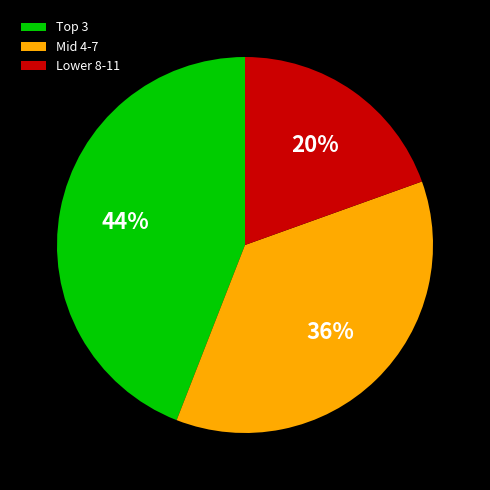

Rank the categories by value from highest to lowest.

Top 3, Mid 4-7, Lower 8-11